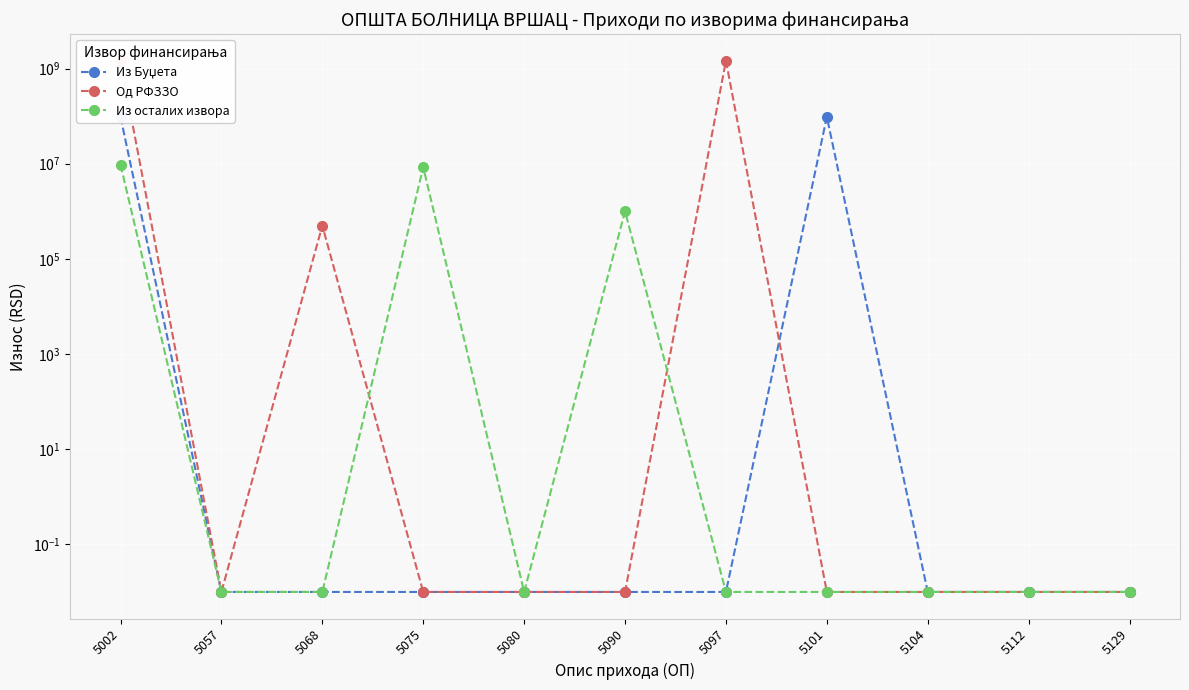

Between 5075 and 5090, which series saw the biggest shift?

Из осталих извора